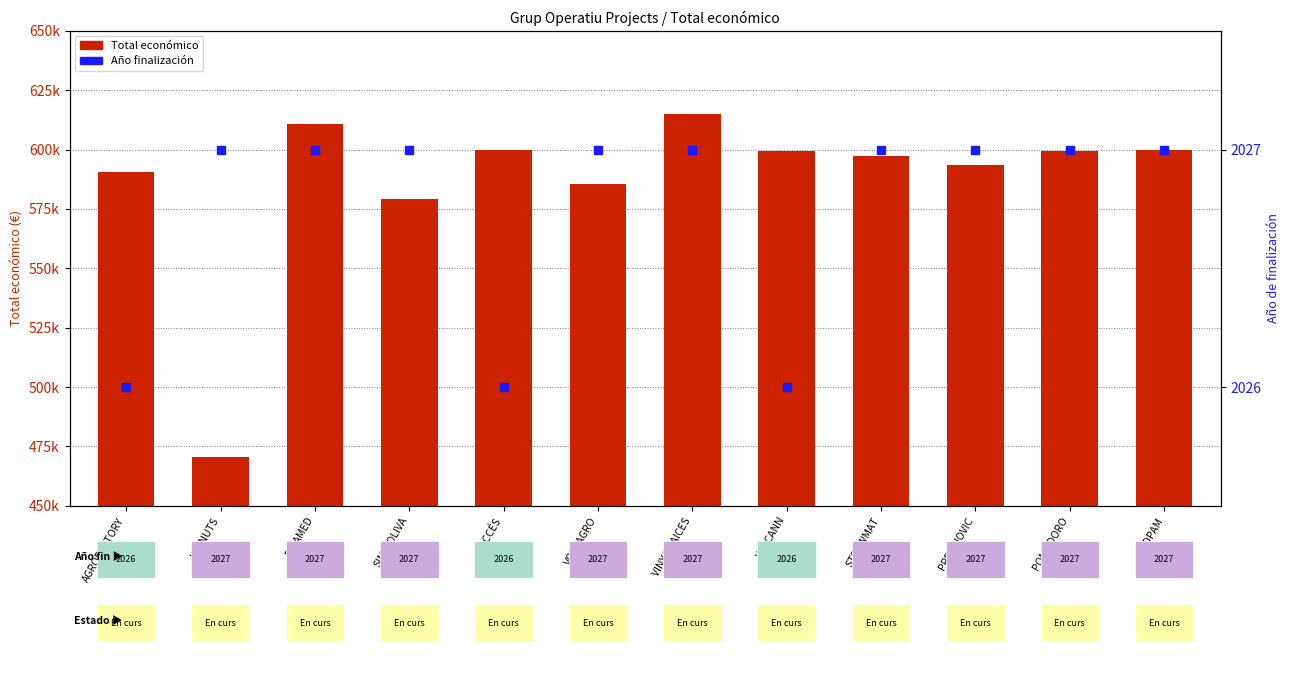

At which category is the sum across all series the highest?

VINYA RAICES